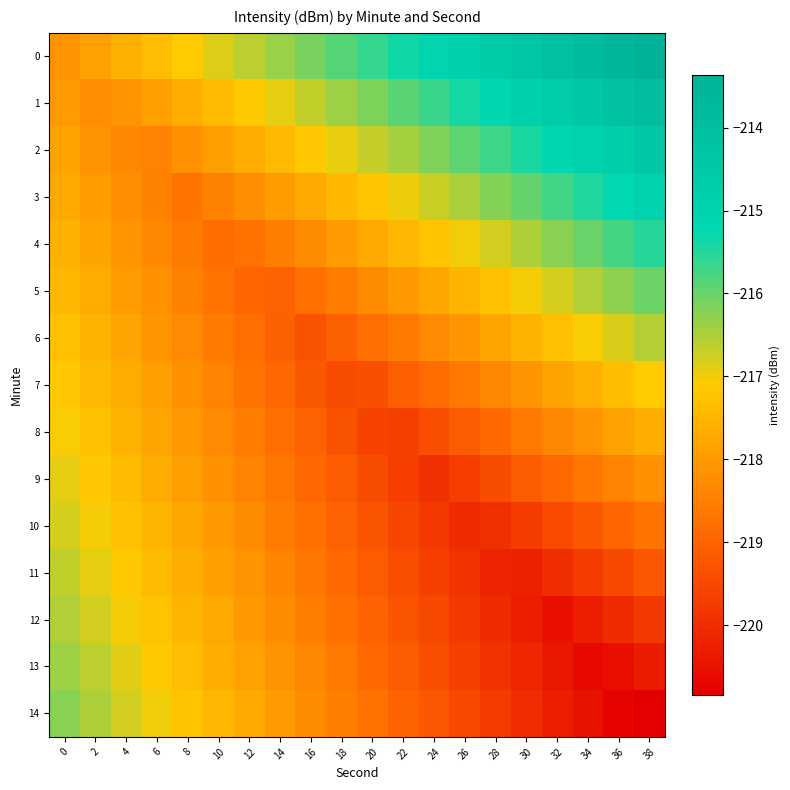

What is the maximum value shown in the chart?

-213.4